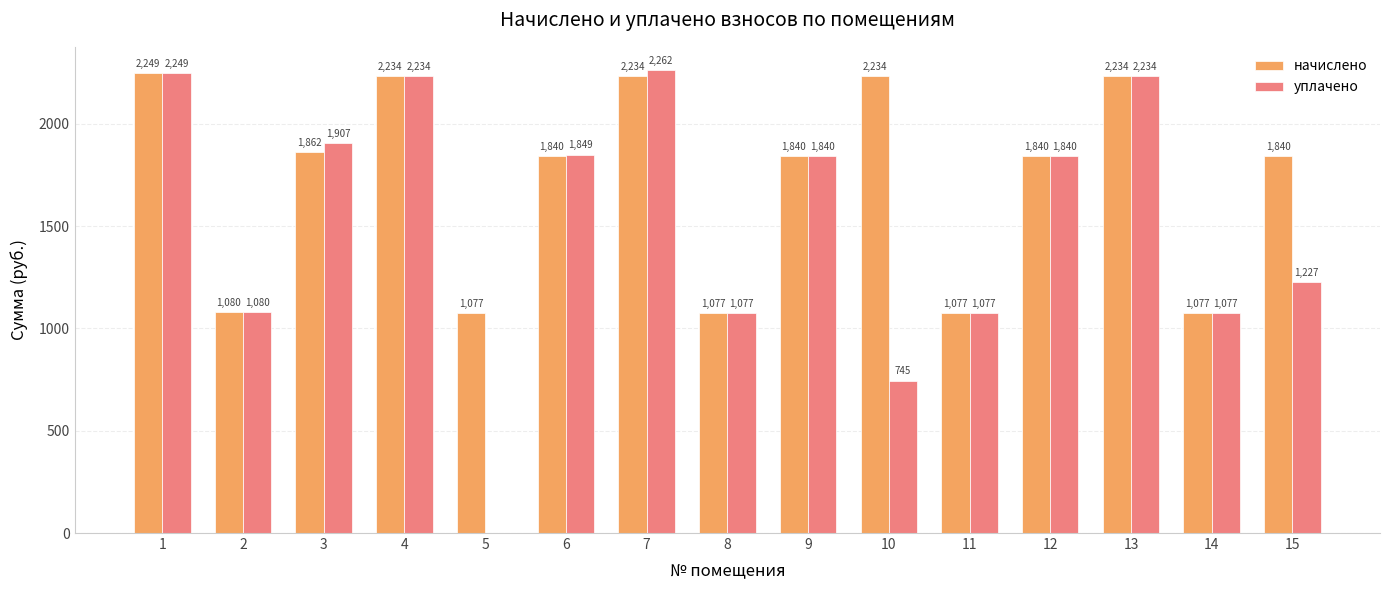

Is it true that начислено equals 2234.3 at 10?

True